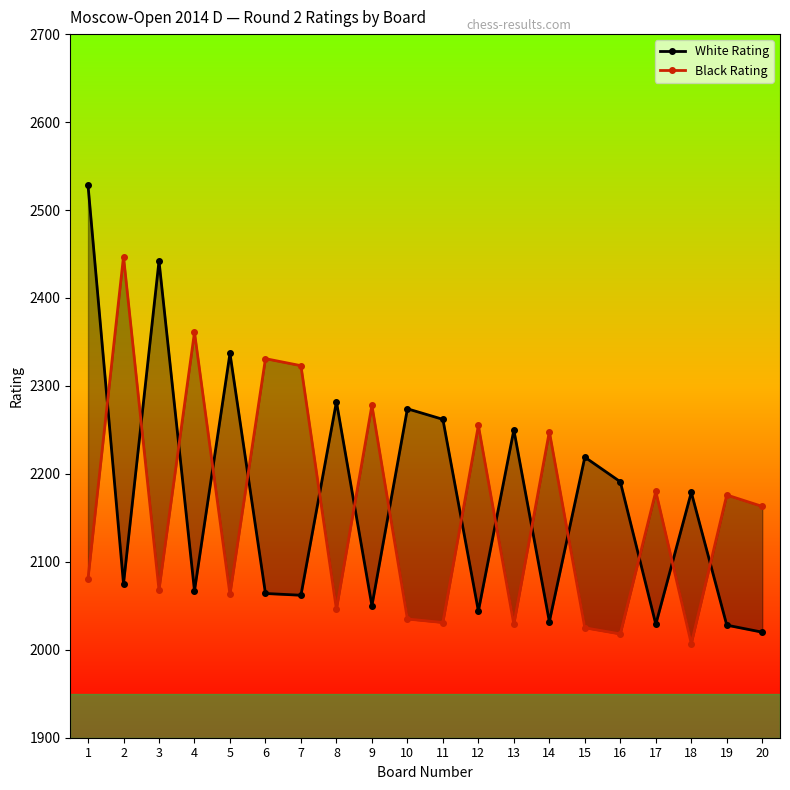

Where do White Rating and Black Rating first cross each other?

1 and 2